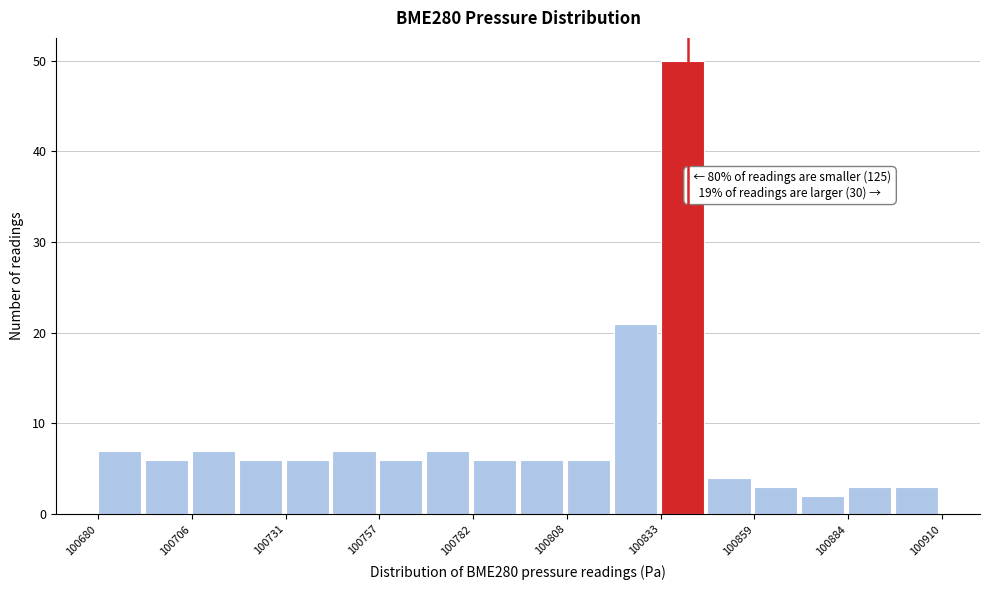

Around what value on the x-axis is the tallest bar? Give the approximate position of its centre, as read against the axis.

100840